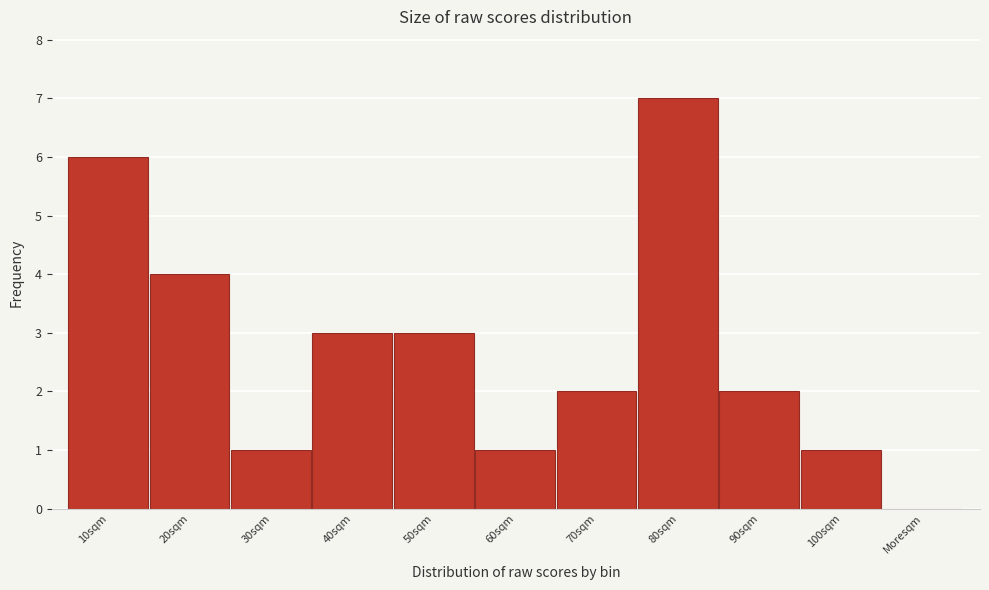

Reading left to right, list all the values displayed in this chart.

10sqm=6	20sqm=4	30sqm=1	40sqm=3	50sqm=3	60sqm=1	70sqm=2	80sqm=7	90sqm=2	100sqm=1	Moresqm=0